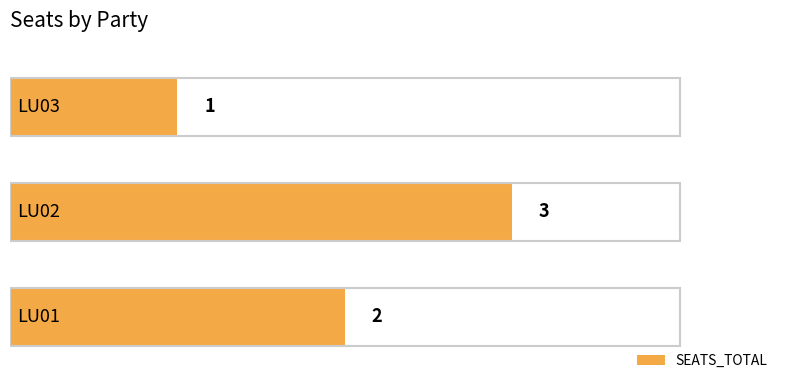

What is the smallest value displayed?

1